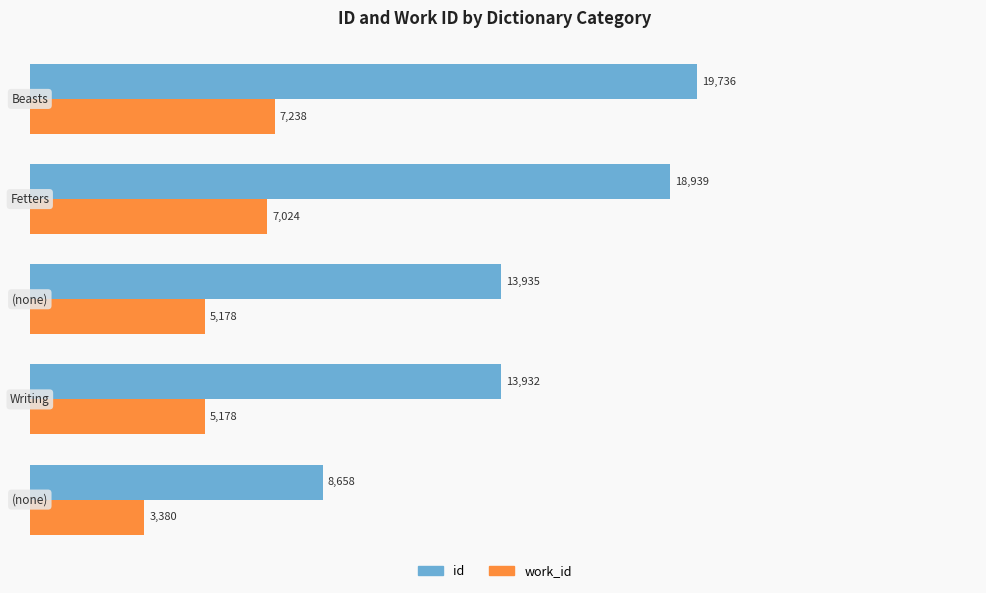

What is the maximum value for work_id?

7238